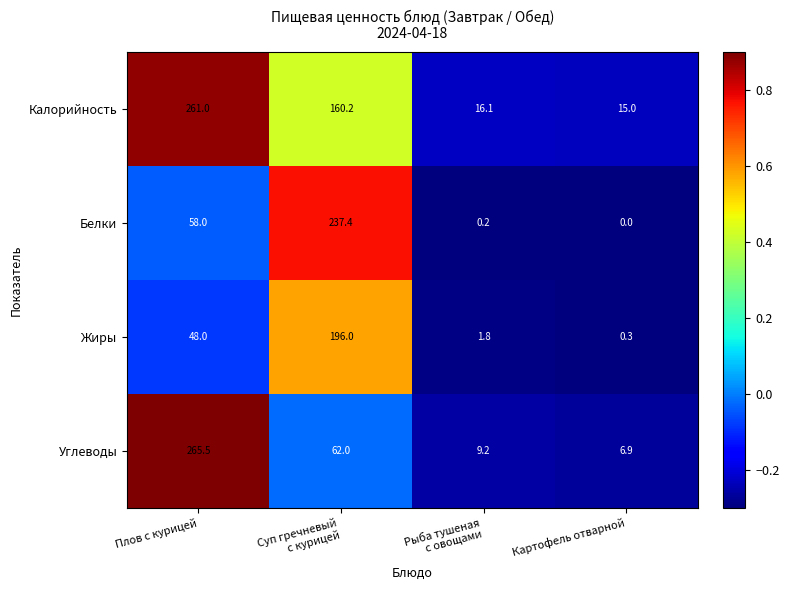

List the series in order of their overall mean, highest first.

Калорийность, Углеводы, Белки, Жиры